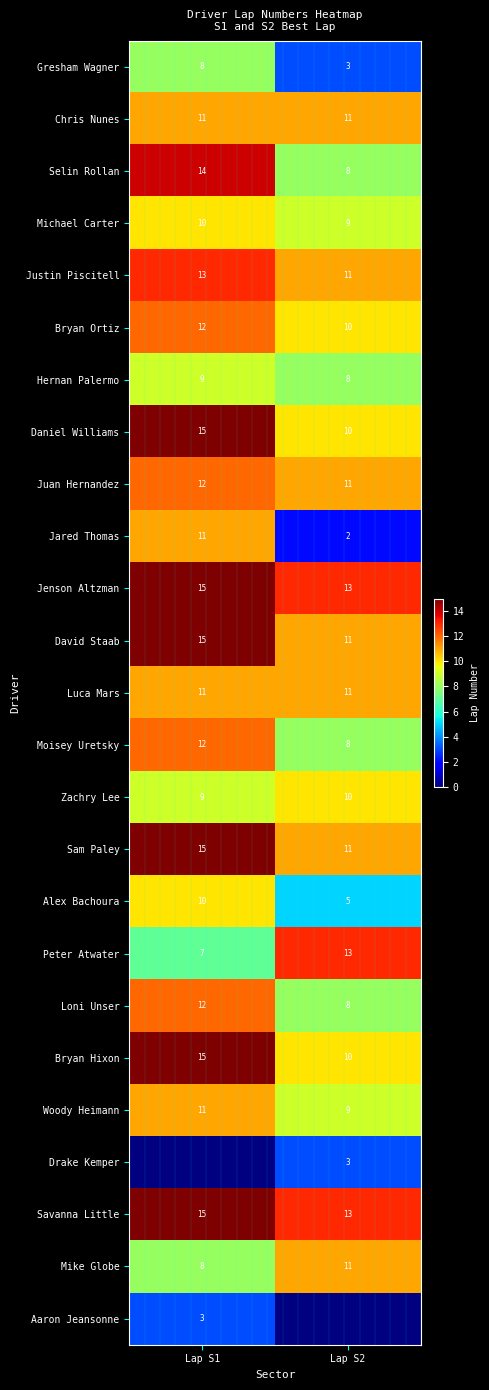

List the labels in order of David Staab value, smallest first.

Lap S2, Lap S1